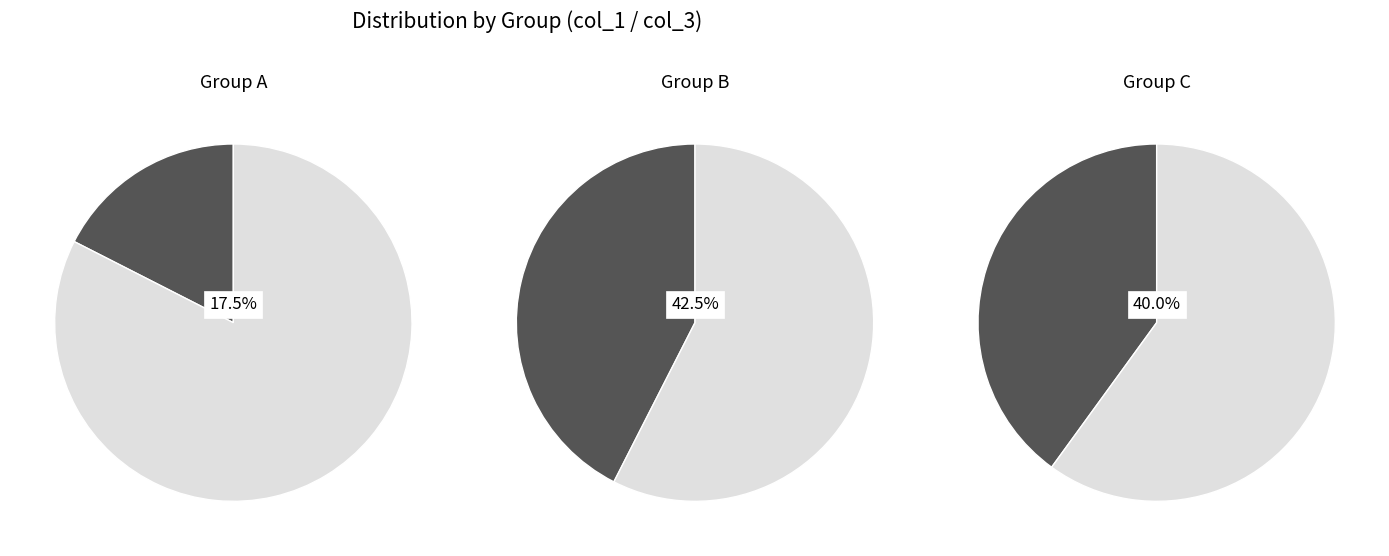

Is the sum of 5 and 7 greater than half?

No